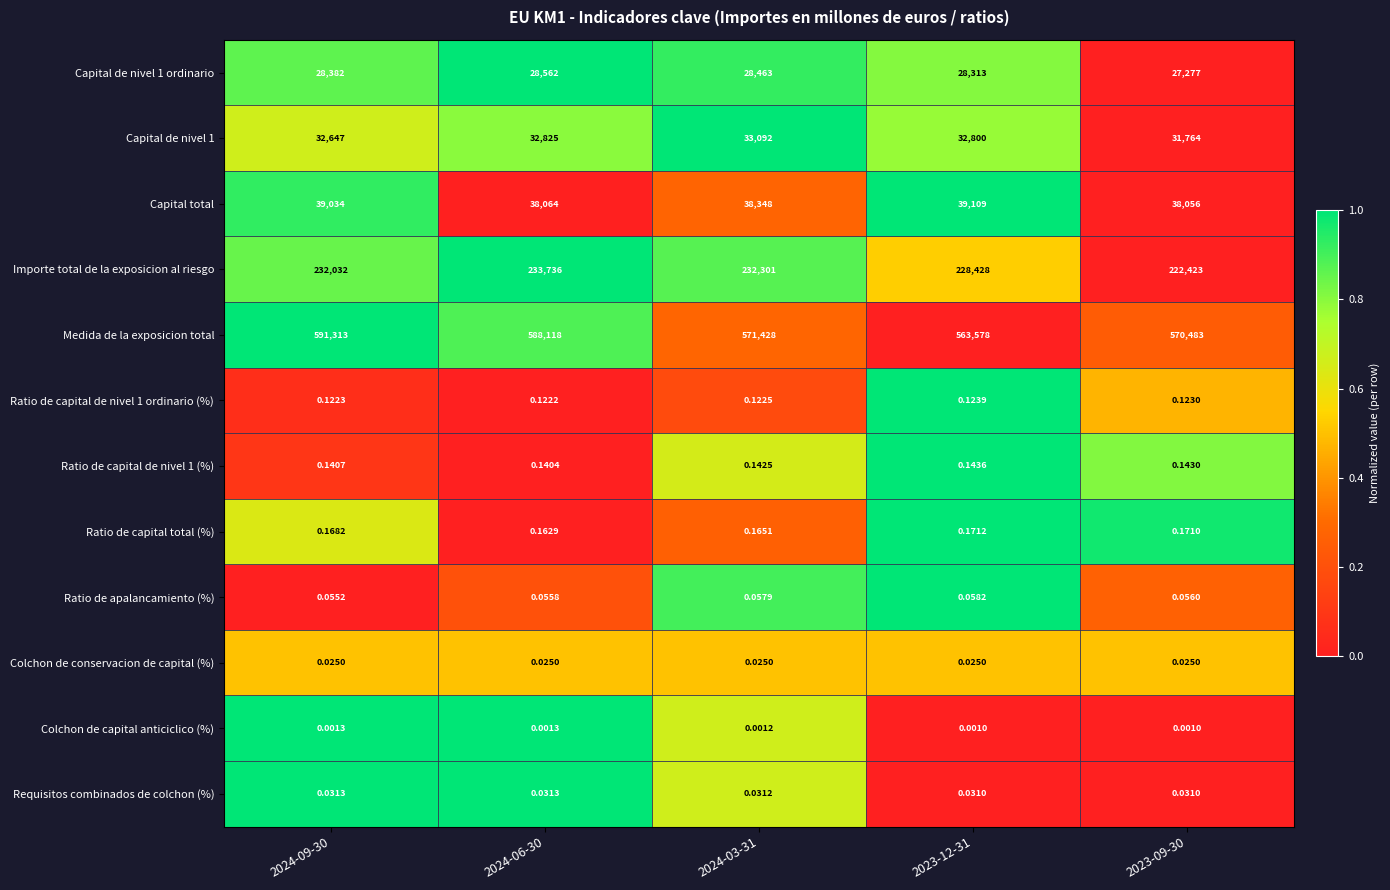

Is the value of Ratio de capital total (%) at 2024-09-30 greater than the value of Requisitos combinados de colchon (%) at 2024-09-30?

Yes